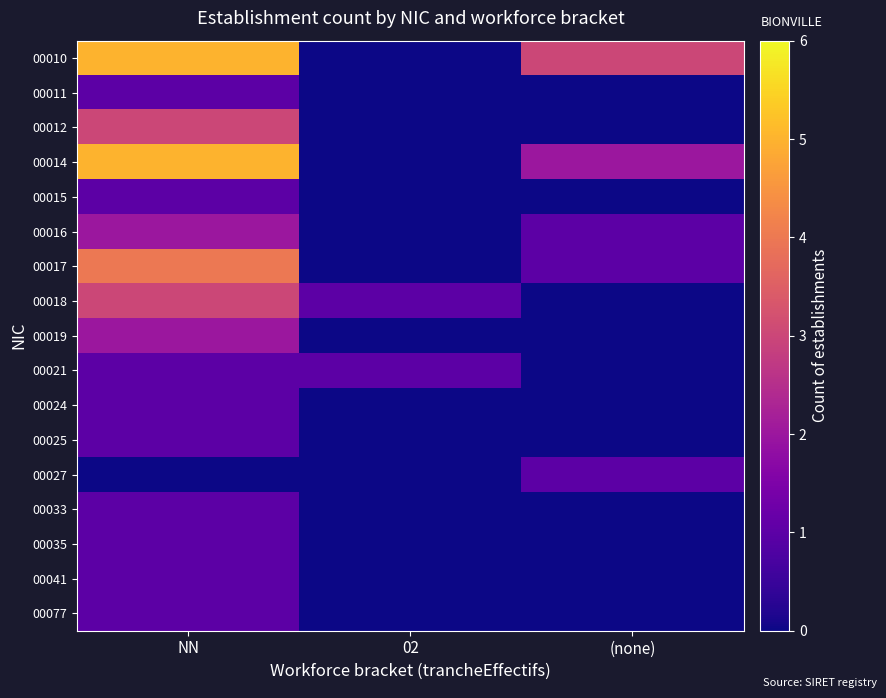

Which label corresponds to the smallest value in the chart?

02